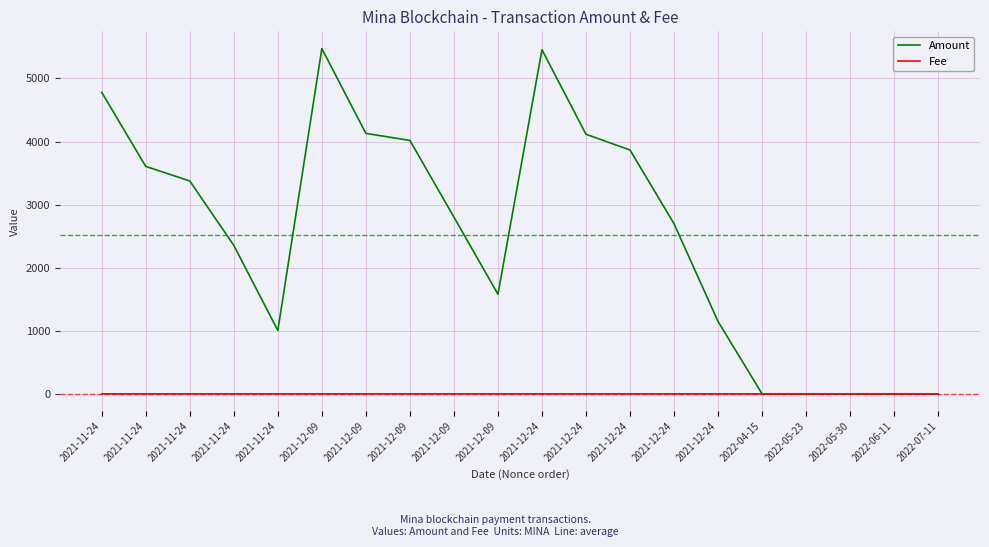

Is the value of Amount at 2021-12-24 greater than the value of Fee at 2021-11-24?

Yes